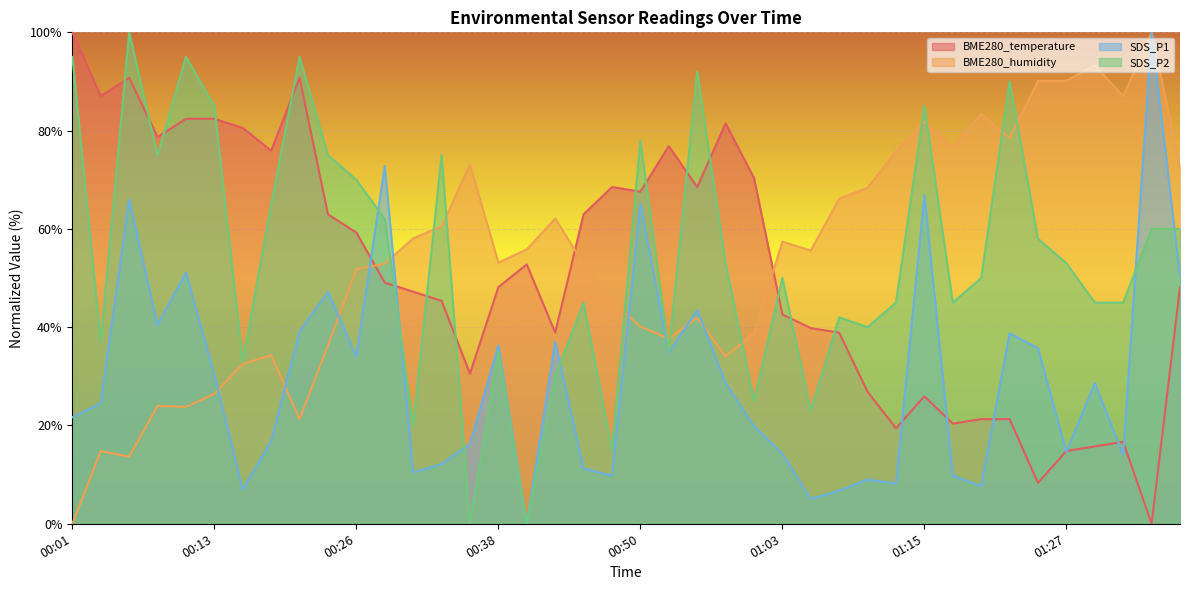

Which has a higher value, 00:11 or 00:35?

00:11